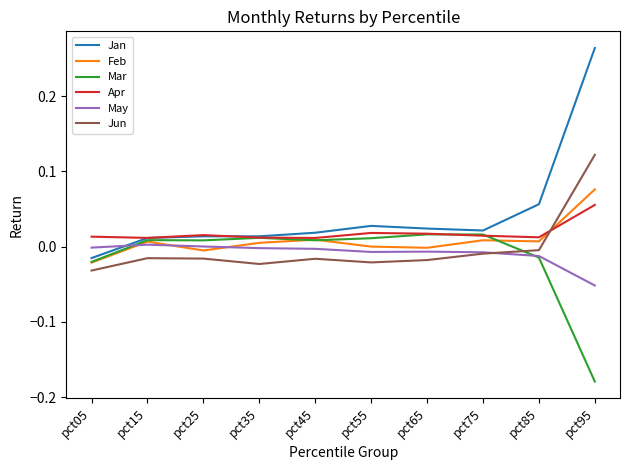

Which category has the lowest value in the Jan series?

pct05